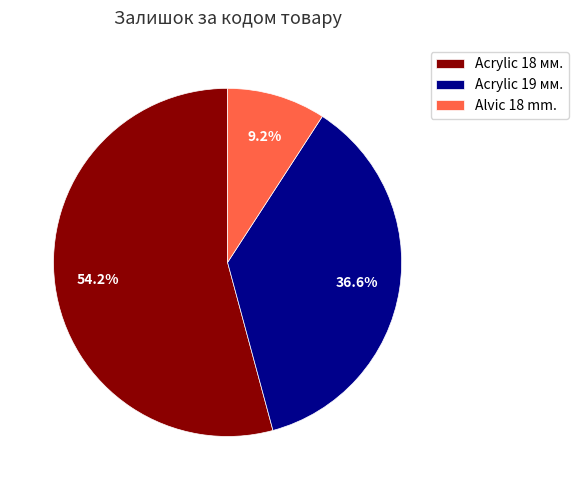

Which slice is the smallest?

Alvic 18 mm.